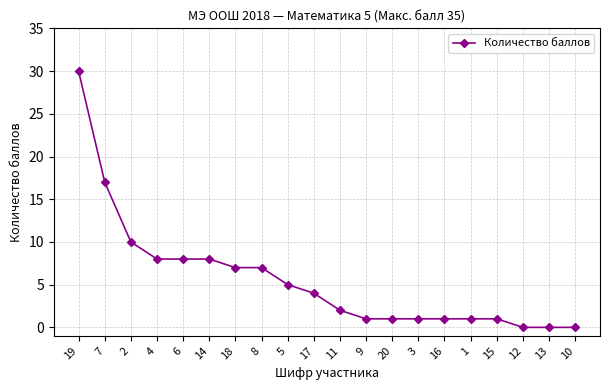

What position from the right is 7?

19